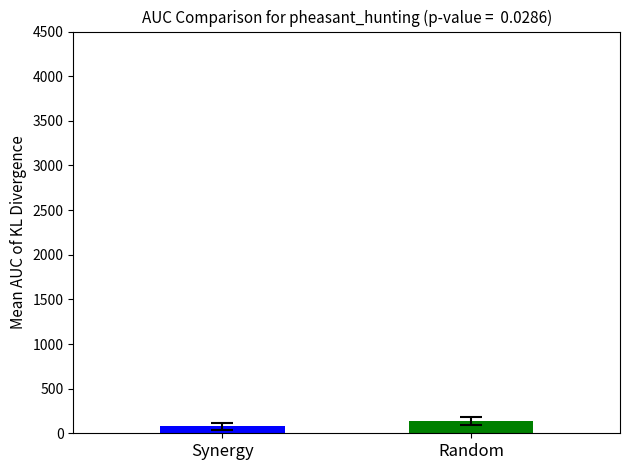

What is the maximum value shown in the chart?

133